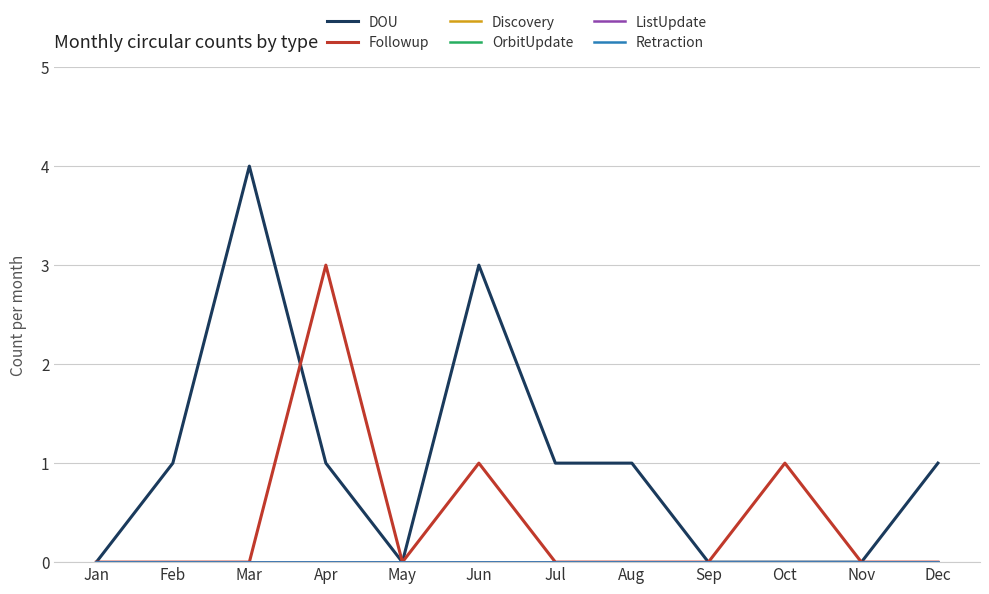

What is the difference between the maximum and minimum values in the Followup series?

3